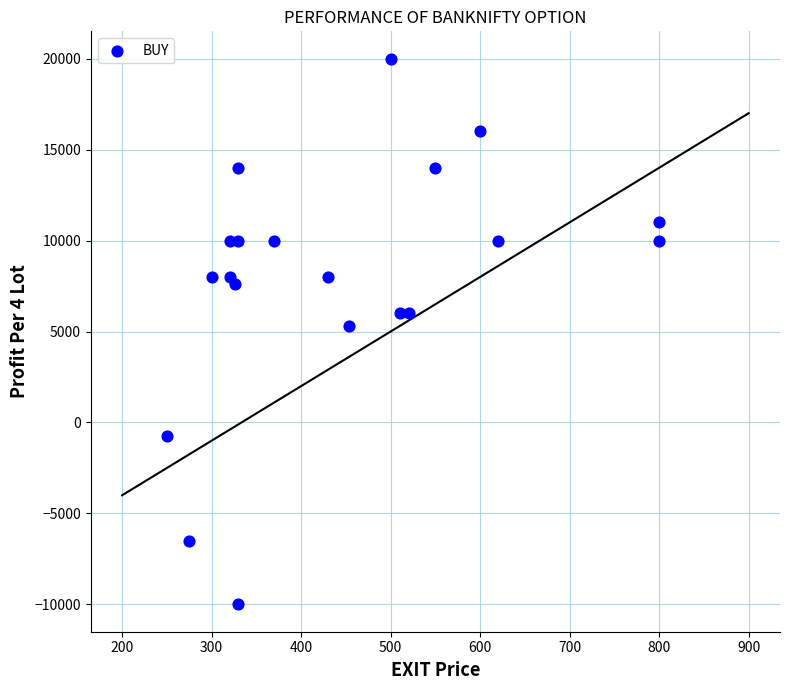

What is the range of X values (max minus min)?

550